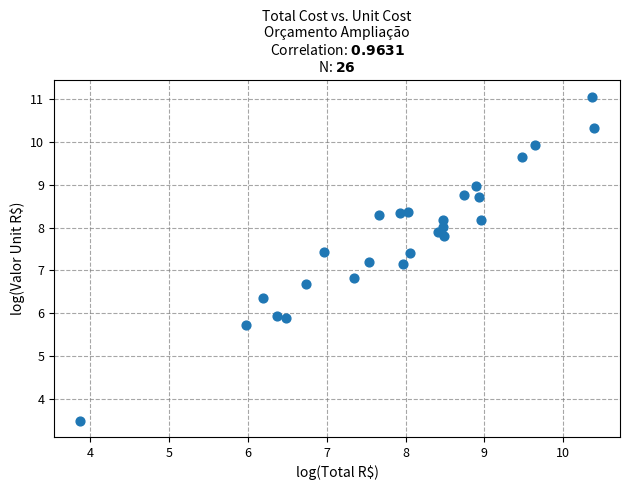

What is the range of Y values (max minus min)?

7.6